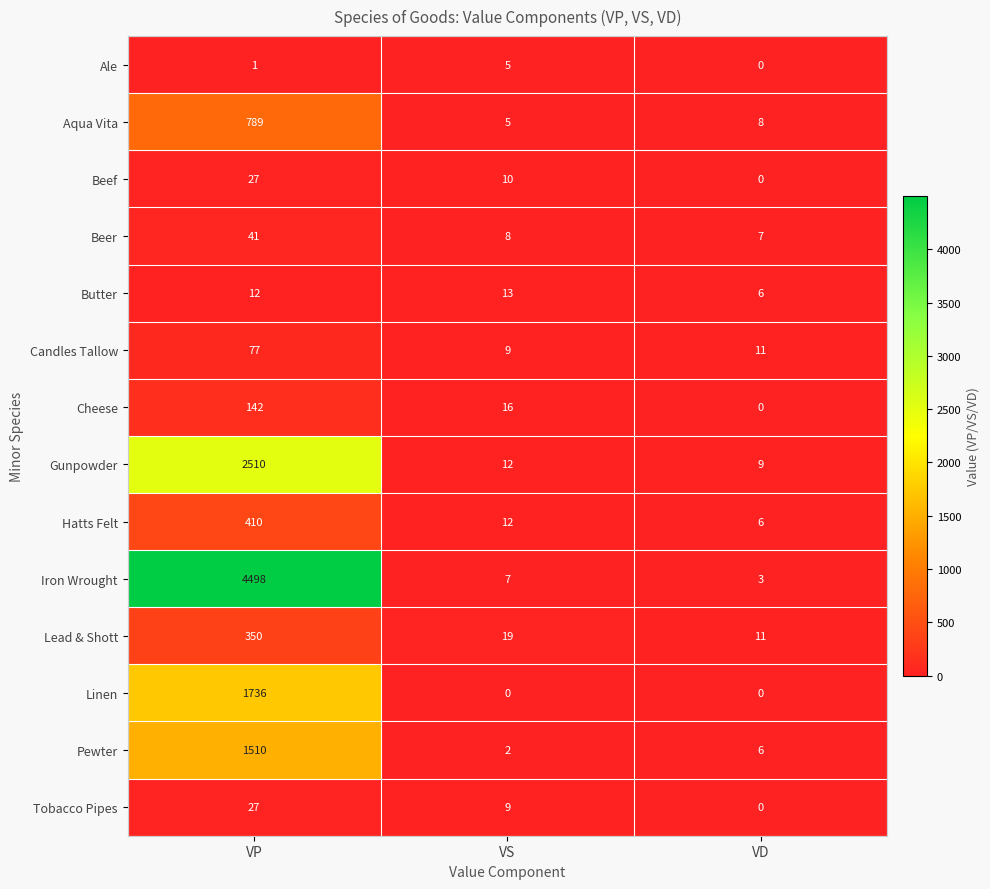

What is the difference between the Butter values at VD and VP?

6